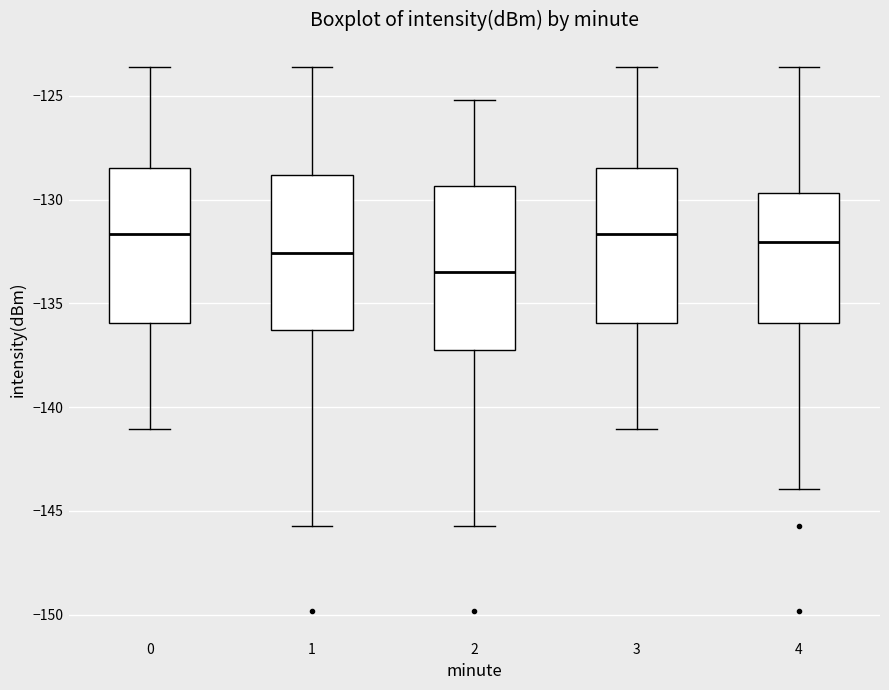

Where does the upper whisker of the box at x = 0 end on the y-axis? The values are not printed on the chart, so give them approximately, as read against the axis.

-123.5